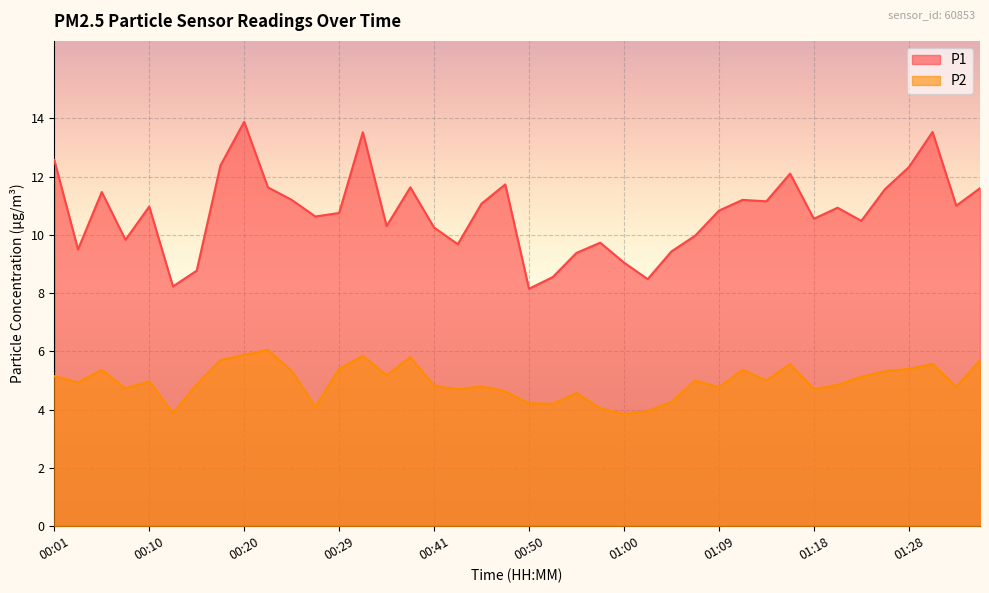

What is the label of the 11th point from the right?

01:11